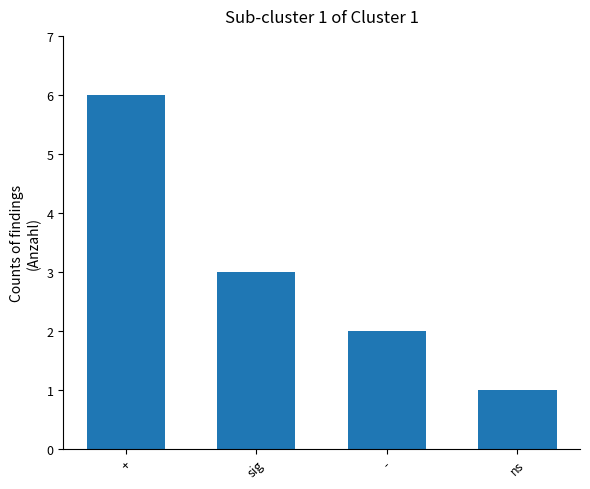

The chart shows a value of 0 at ns. True or false?

False